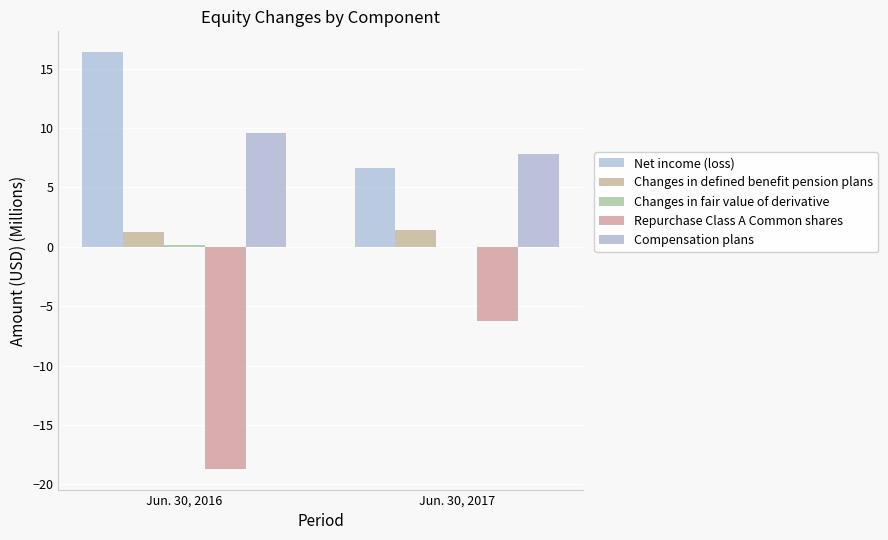

What is the difference between the maximum and minimum values in the Changes in fair value of derivative series?

0.1